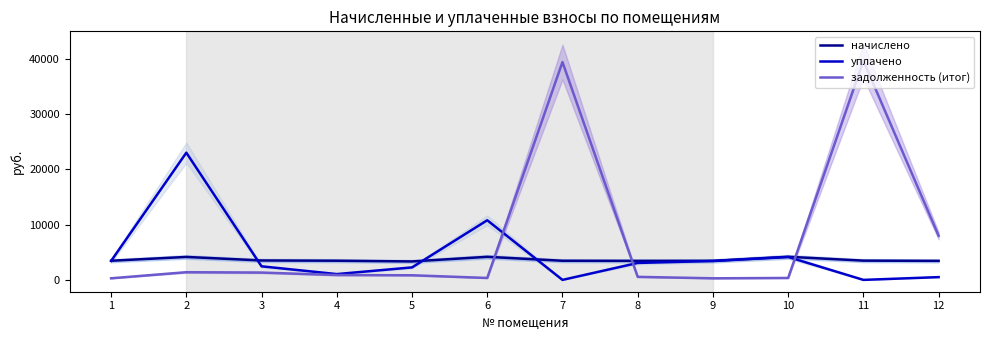

What is the average value of the уплачено series?

4506.4